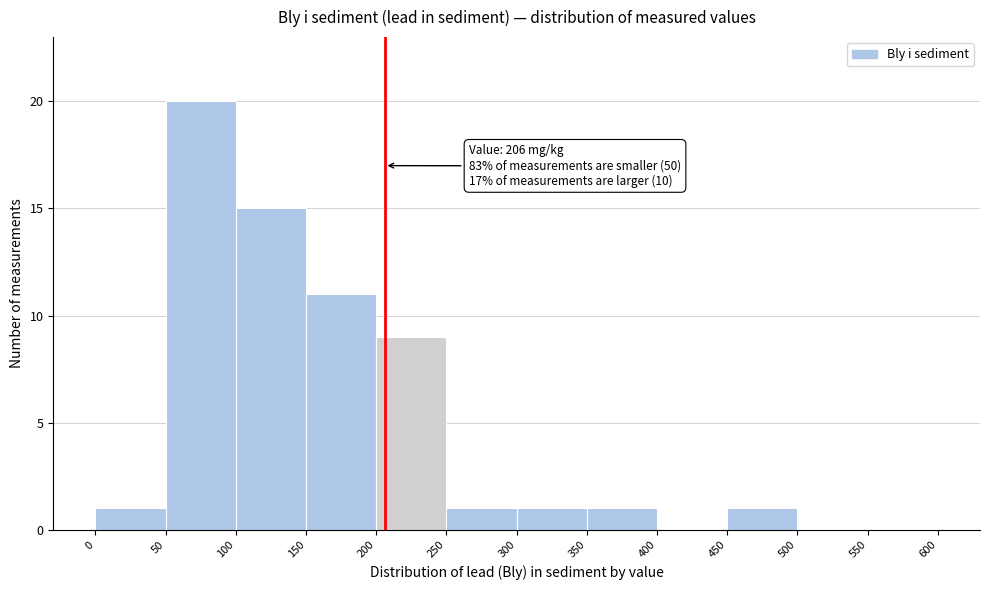

Over which range of the x-axis is the bar tallest?

50 to 100